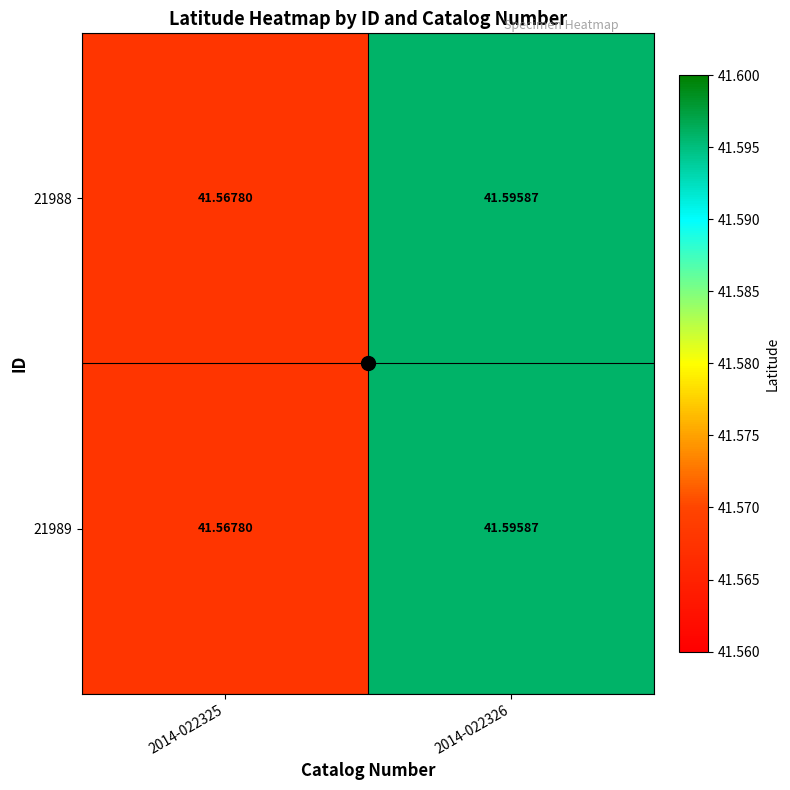

How many categories are shown in the chart?

2